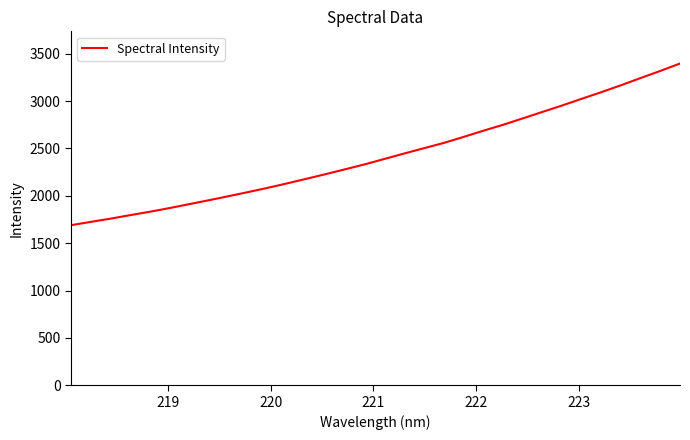

What is the difference between the maximum and minimum values?

1706.7